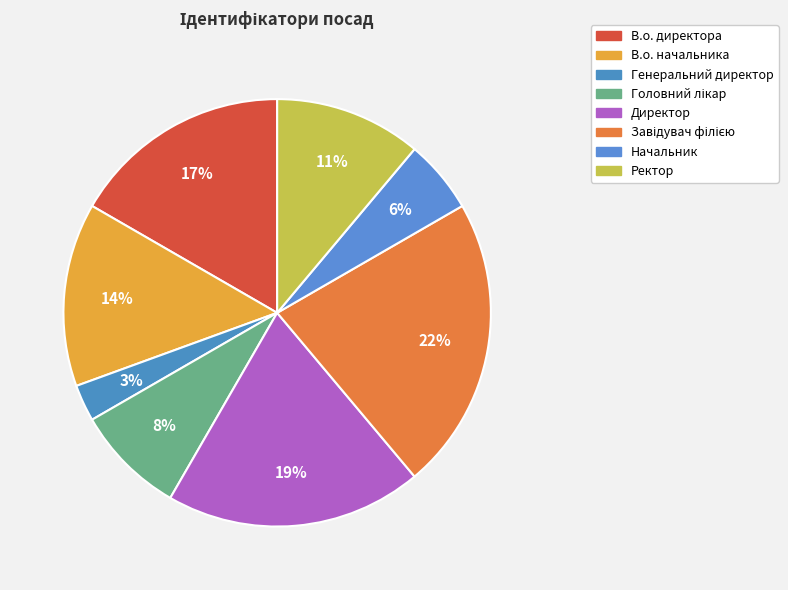

To the nearest percent, what portion does Завідувач філією represent?

22%